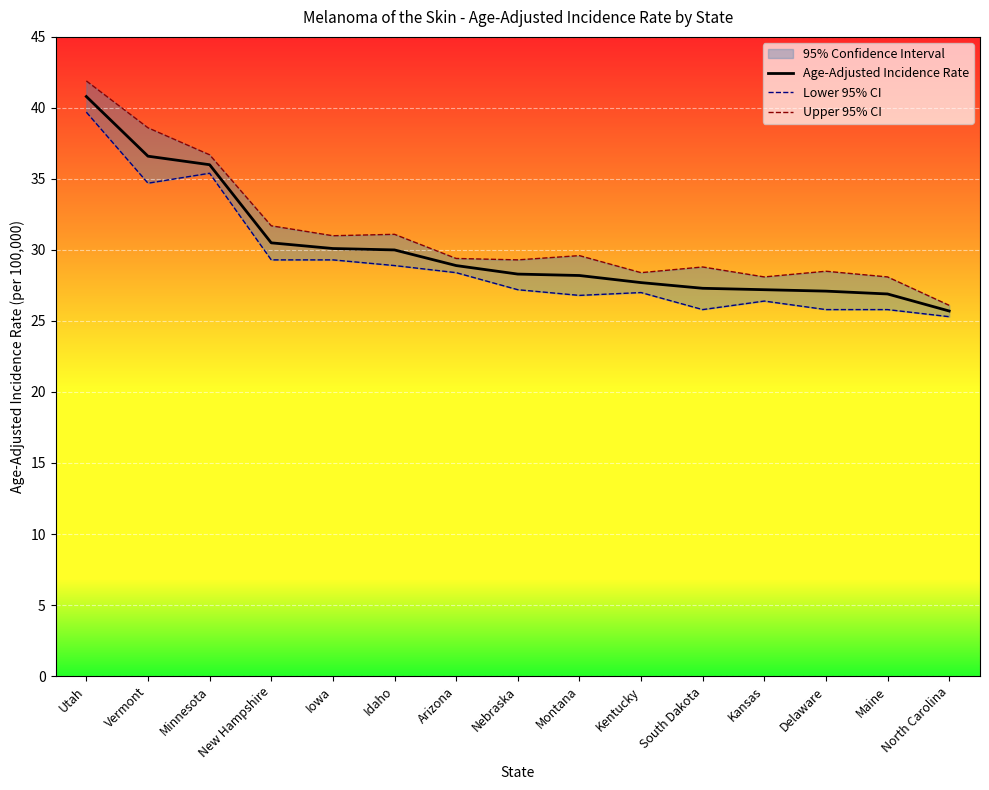

How many lines are shown in the chart?

3